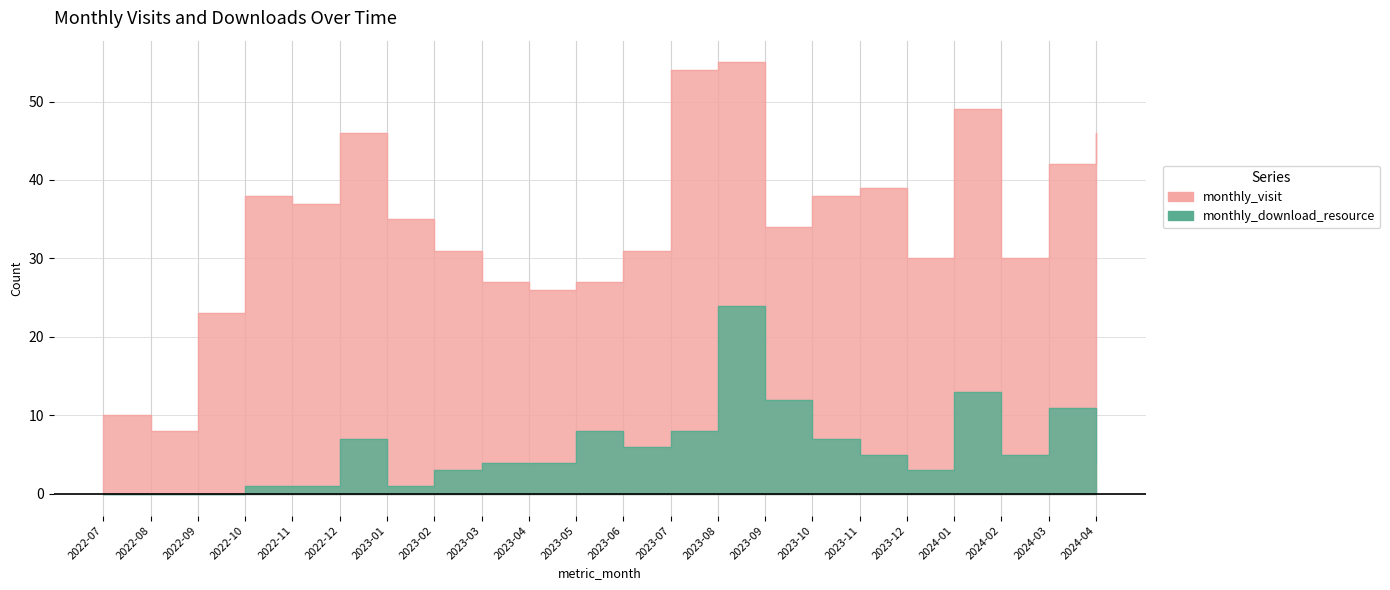

What is the value of the monthly_visit point at the 11th from the left?

27